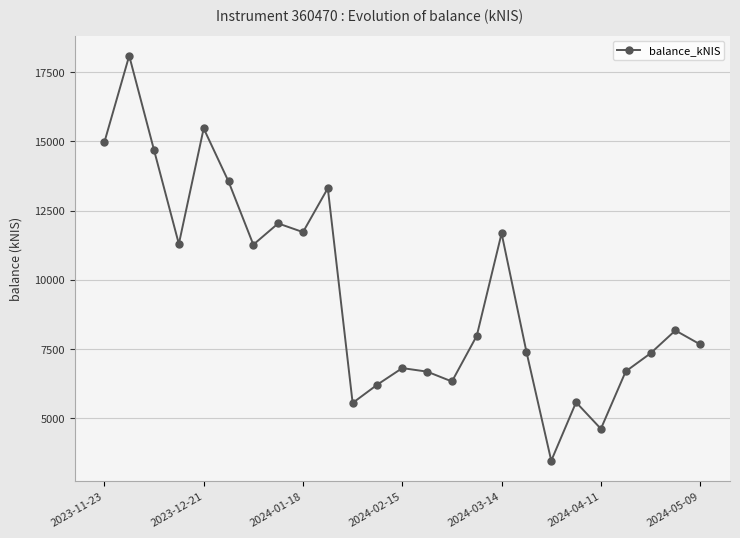

What is the greatest value displayed?

18093.6